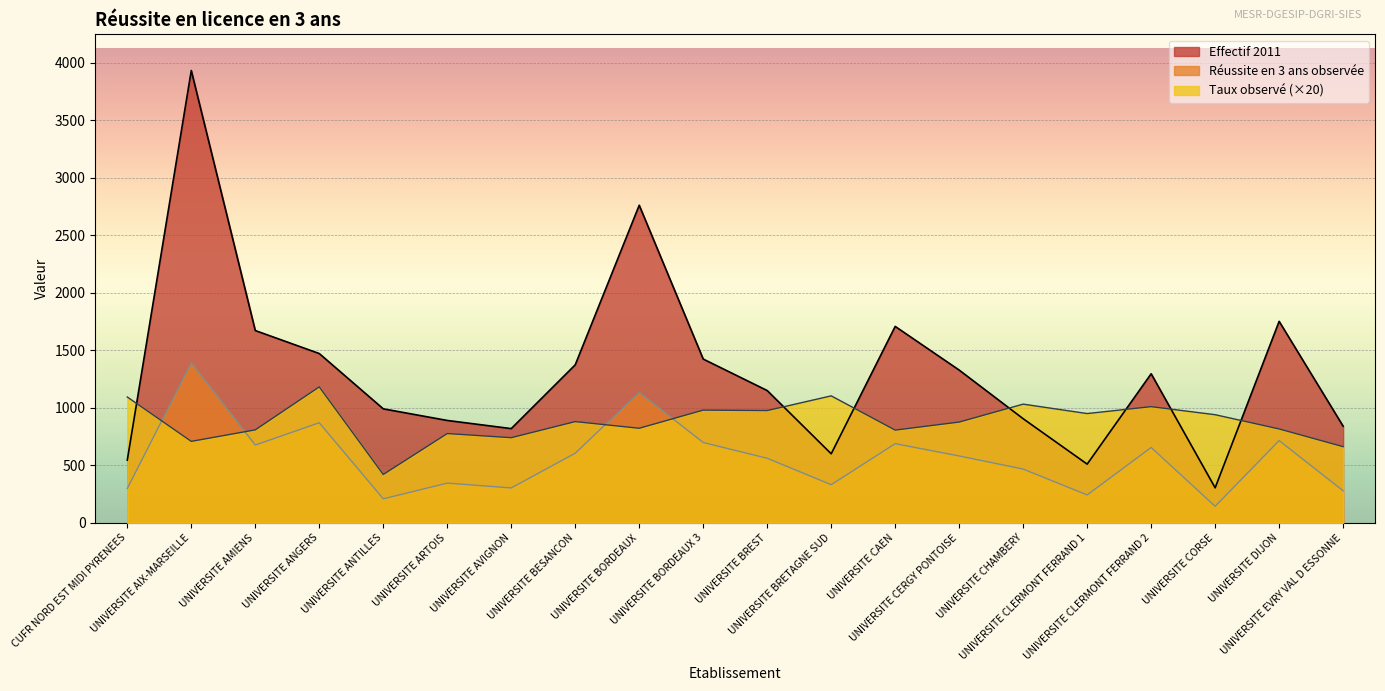

How many interior local valleys does the Taux observé series have?

7